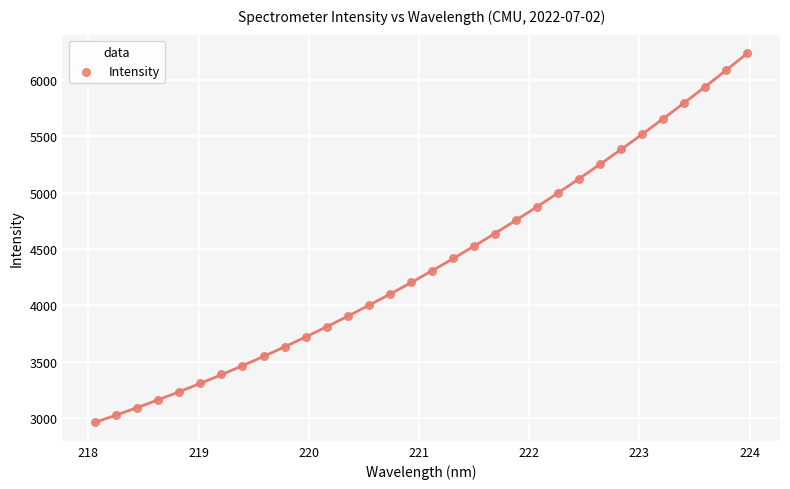

What is the range of Y values (max minus min)?

3275.6